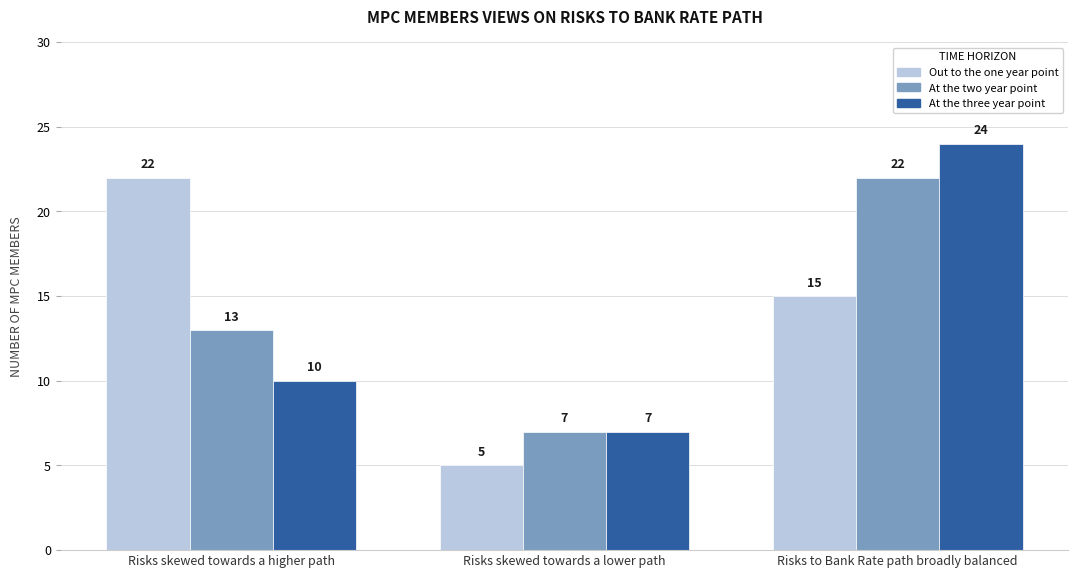

Is the value of Out to the one year point at Risks skewed towards a lower path greater than the value of At the two year point at Risks skewed towards a lower path?

No